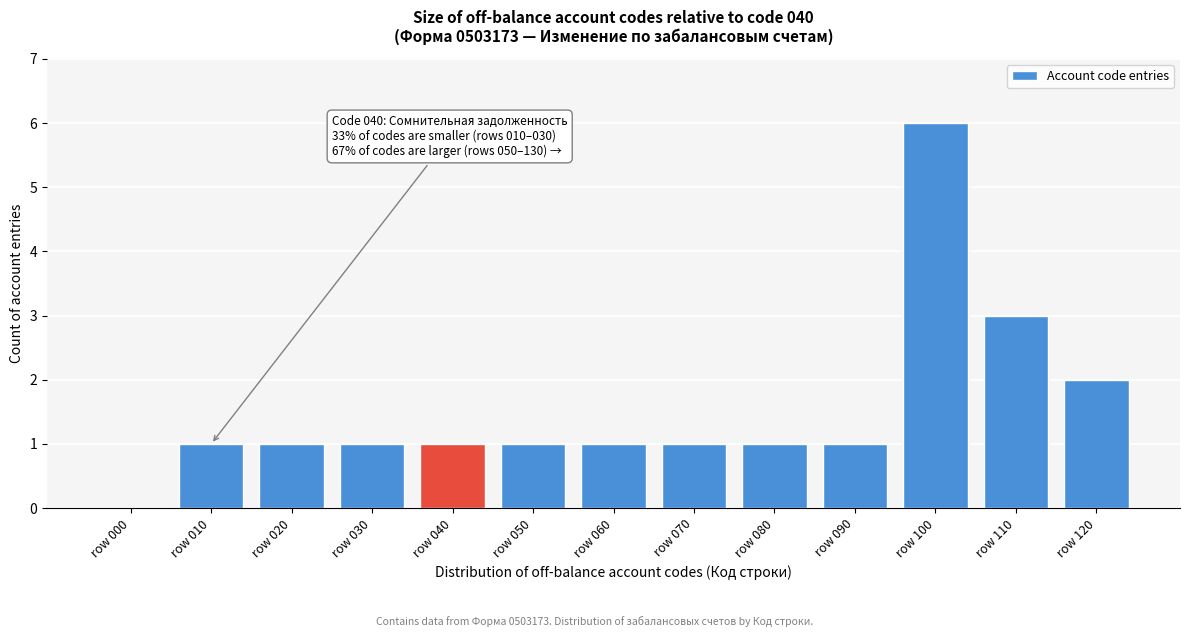

Reading left to right, transcribe all the data shown in this chart.

row 000=0	row 010=1	row 020=1	row 030=1	row 040=1	row 050=1	row 060=1	row 070=1	row 080=1	row 090=1	row 100=6	row 110=3	row 120=2